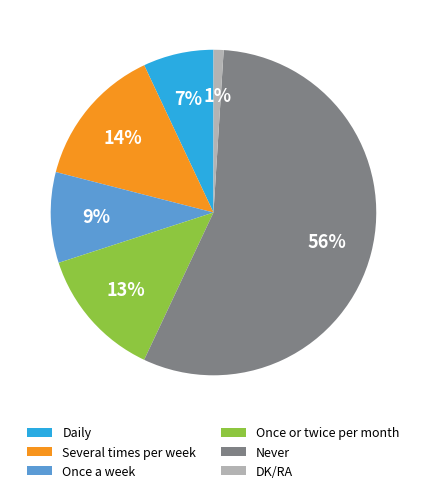

Do DK/RA and Daily together represent more than half of the pie?

No